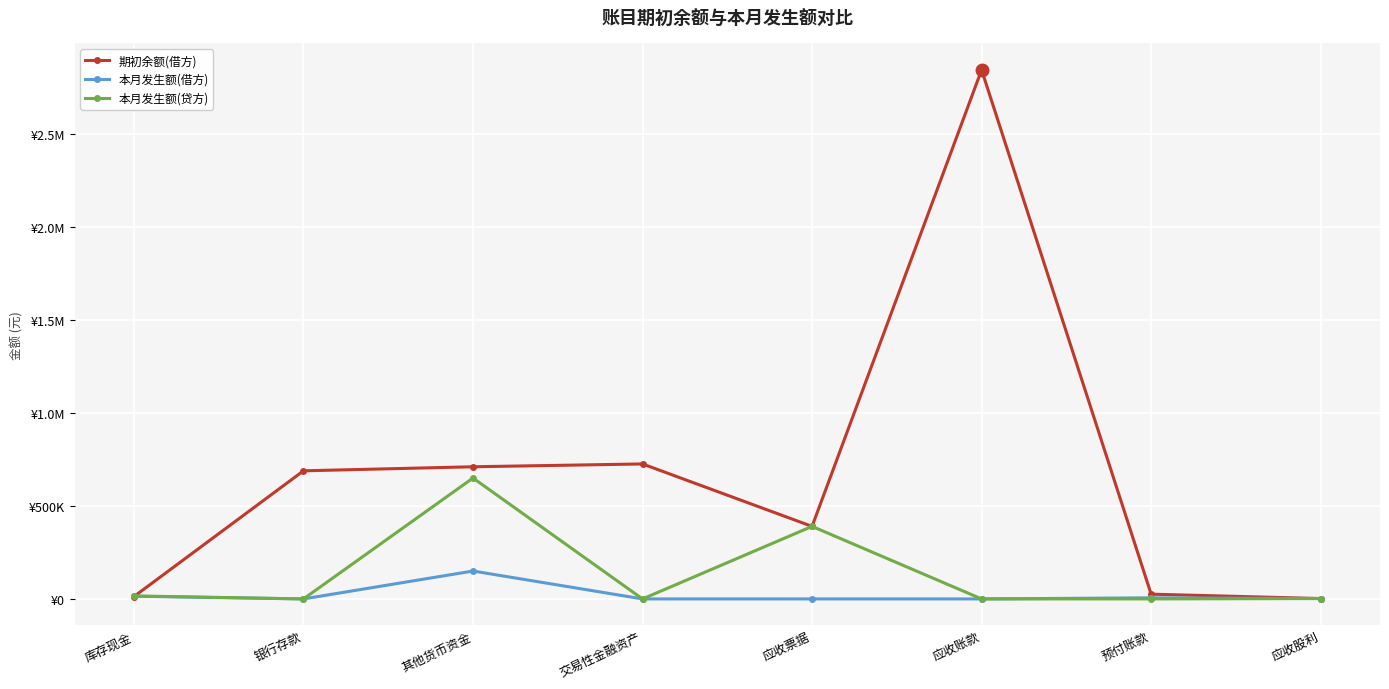

What are all the series names shown in the legend?

期初余额(借方), 本月发生额(借方), 本月发生额(贷方)